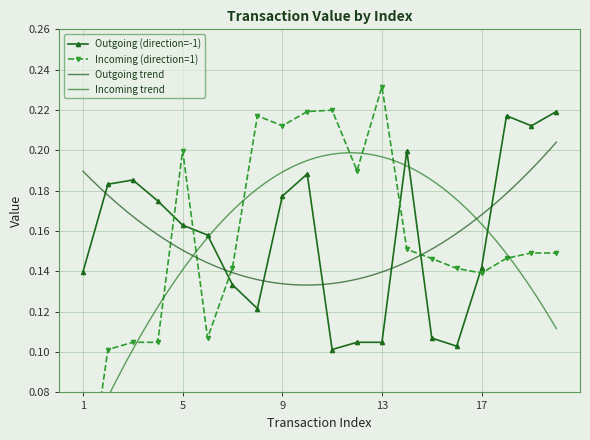

True or false: Incoming (direction=1) and Outgoing (direction=-1) cross at least once.

True